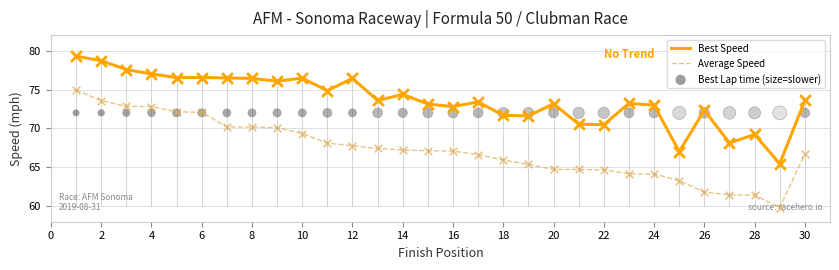

Which series contains the highest Y value?

Best Speed